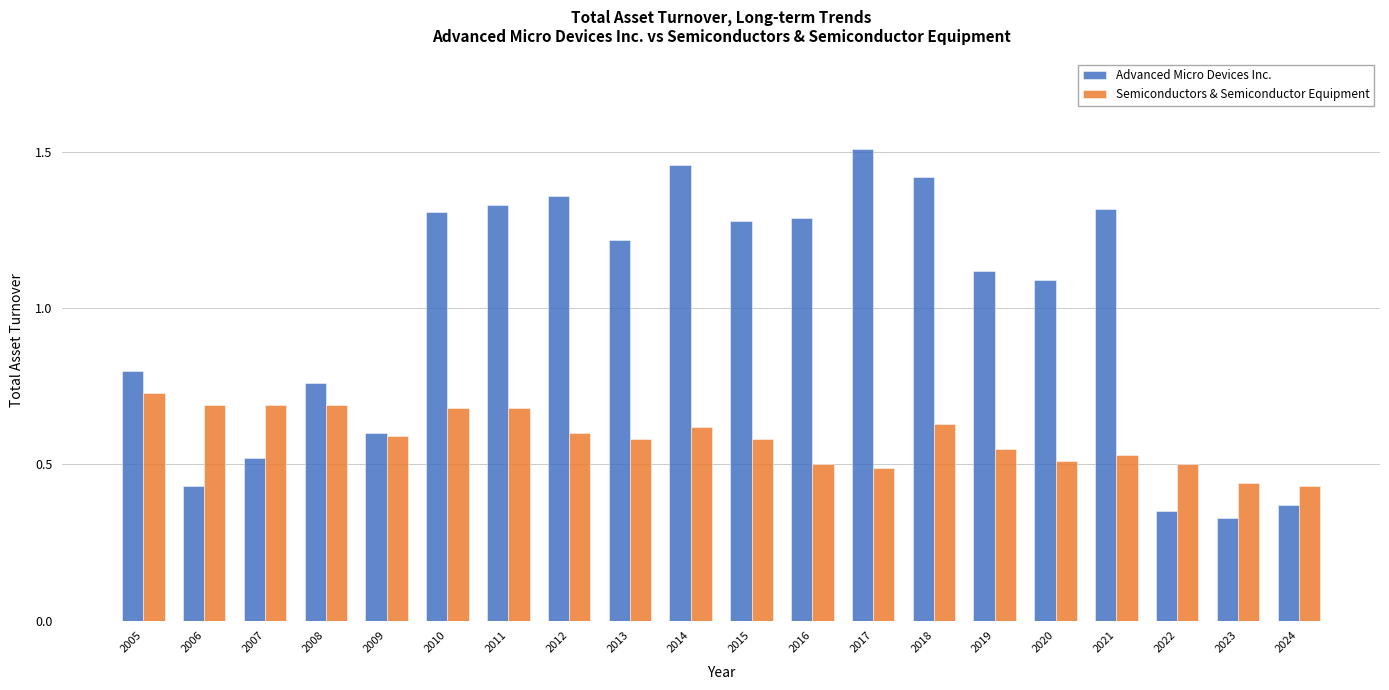

Which series has the largest range (max minus min)?

Advanced Micro Devices Inc.